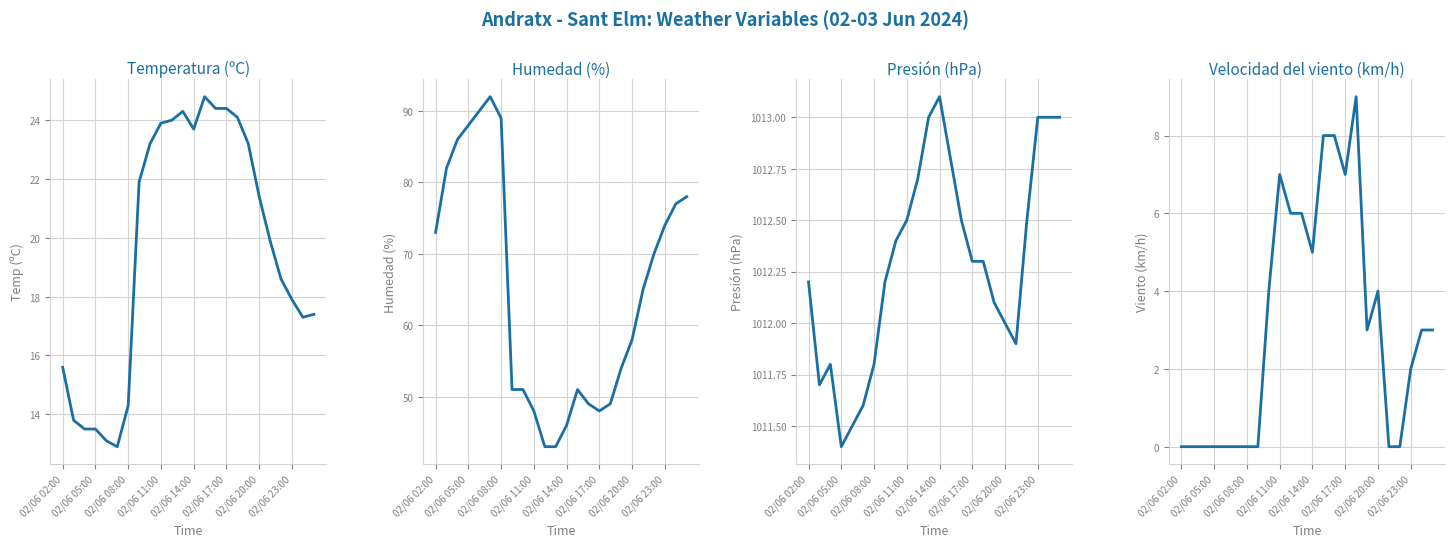

True or false: Velocidad del viento (km/h) has more than 0 points higher than both neighbors.

True